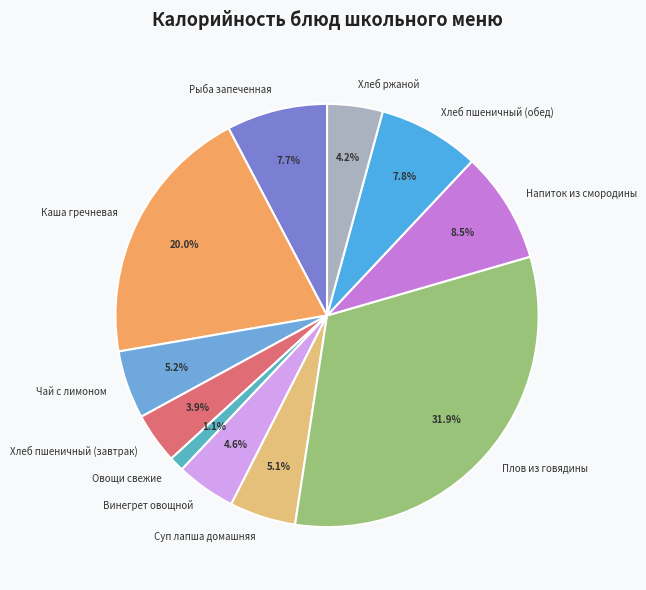

Between Суп лапша домашняя and Хлеб пшеничный (завтрак), which is larger?

Суп лапша домашняя